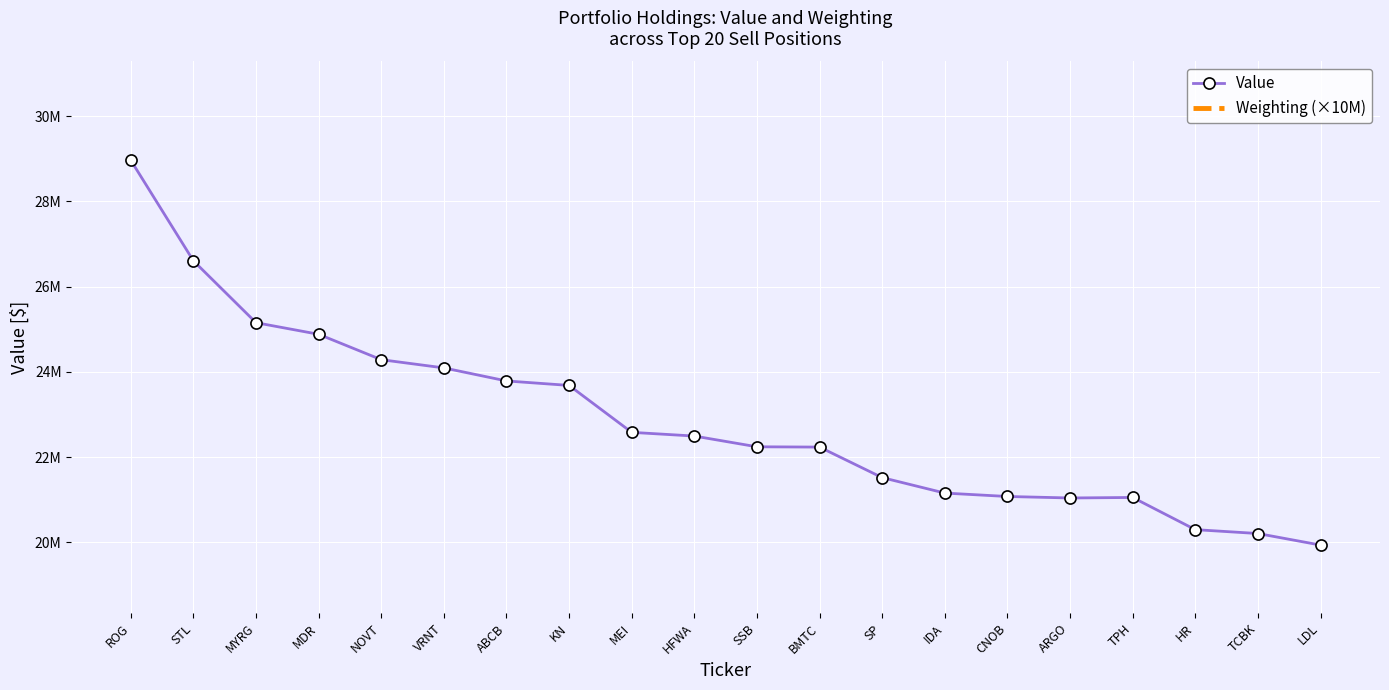

The value of Value at SP is 21521000.0. True or false?

True